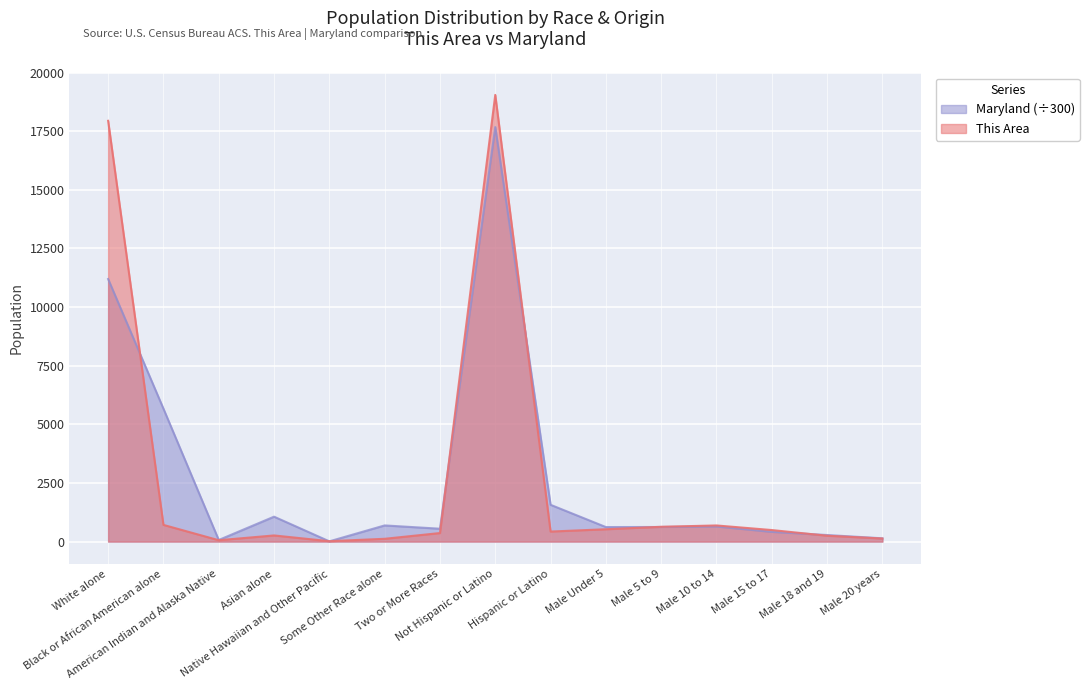

What is the sum of all Maryland values?

41210.6